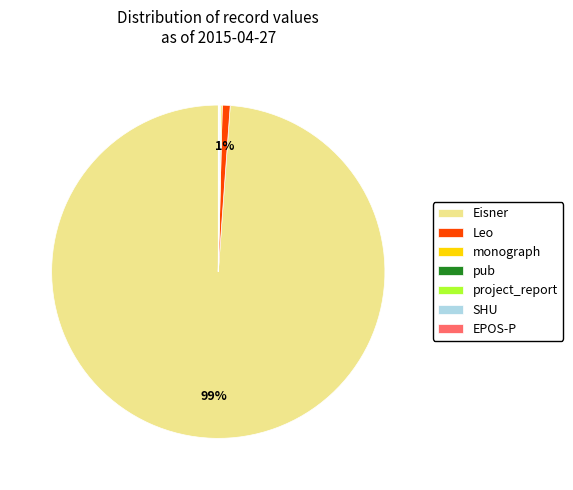

Does any single category account for the majority?

Yes